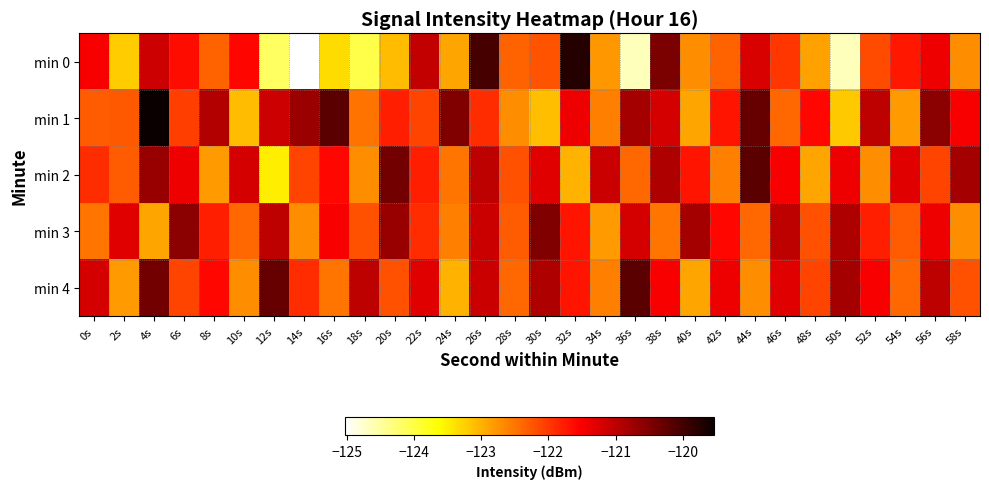

Reading left to right, what are all the values shown in this chart?

min 0: 0s=-121.5	2s=-123.2	4s=-121.1	6s=-121.6	8s=-122.4	10s=-121.6	12s=-124.2	14s=-125.0	16s=-123.4	18s=-124.0	20s=-123.1	22s=-121.0	24s=-122.9	26s=-120.0	28s=-122.3	30s=-122.2	32s=-119.8	34s=-122.8	36s=-124.7	38s=-120.5	40s=-122.7	42s=-122.4	44s=-121.2	46s=-122.0	48s=-122.9	50s=-124.7	52s=-122.2	54s=-121.7	56s=-121.4	58s=-122.7
min 1: 0s=-122.3	2s=-122.3	4s=-119.5	6s=-122.1	8s=-120.9	10s=-123.1	12s=-121.1	14s=-120.7	16s=-120.2	18s=-122.5	20s=-121.8	22s=-122.1	24s=-120.5	26s=-121.9	28s=-122.7	30s=-123.1	32s=-121.4	34s=-122.6	36s=-120.8	38s=-121.2	40s=-122.9	42s=-121.7	44s=-120.3	46s=-122.4	48s=-121.6	50s=-123.2	52s=-121.0	54s=-122.8	56s=-120.6	58s=-121.5
min 2: 0s=-121.9	2s=-122.3	4s=-120.7	6s=-121.4	8s=-122.8	10s=-121.2	12s=-123.5	14s=-122.1	16s=-121.6	18s=-122.7	20s=-120.4	22s=-121.8	24s=-122.5	26s=-121.0	28s=-122.2	30s=-121.3	32s=-123.0	34s=-121.1	36s=-122.4	38s=-120.9	40s=-121.7	42s=-122.6	44s=-120.2	46s=-121.5	48s=-122.9	50s=-121.4	52s=-122.7	54s=-121.3	56s=-122.1	58s=-120.8
min 3: 0s=-122.5	2s=-121.3	4s=-122.9	6s=-120.6	8s=-121.8	10s=-122.4	12s=-121.0	14s=-122.7	16s=-121.5	18s=-122.2	20s=-120.7	22s=-121.9	24s=-122.6	26s=-121.1	28s=-122.3	30s=-120.5	32s=-121.7	34s=-122.8	36s=-121.2	38s=-122.5	40s=-120.8	42s=-121.6	44s=-122.4	46s=-121.0	48s=-122.2	50s=-120.9	52s=-121.8	54s=-122.3	56s=-121.4	58s=-122.7
min 4: 0s=-121.2	2s=-122.8	4s=-120.4	6s=-122.1	8s=-121.6	10s=-122.7	12s=-120.3	14s=-121.9	16s=-122.5	18s=-121.0	20s=-122.2	22s=-121.3	24s=-123.0	26s=-121.1	28s=-122.4	30s=-120.9	32s=-121.7	34s=-122.6	36s=-120.2	38s=-121.5	40s=-122.9	42s=-121.4	44s=-122.7	46s=-121.3	48s=-122.1	50s=-120.8	52s=-121.5	54s=-122.4	56s=-121.0	58s=-122.2